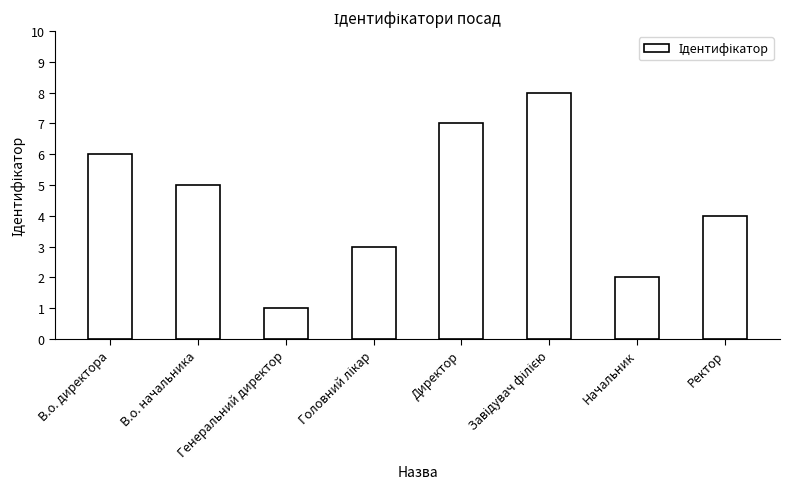

Is it true that the value at В.о. начальника is 8?

False